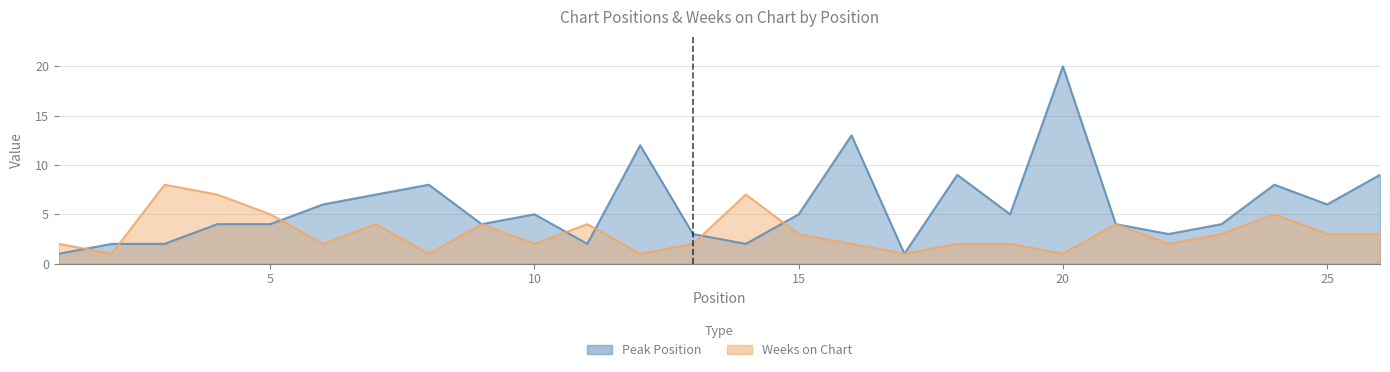

How many data points does each series have?

26